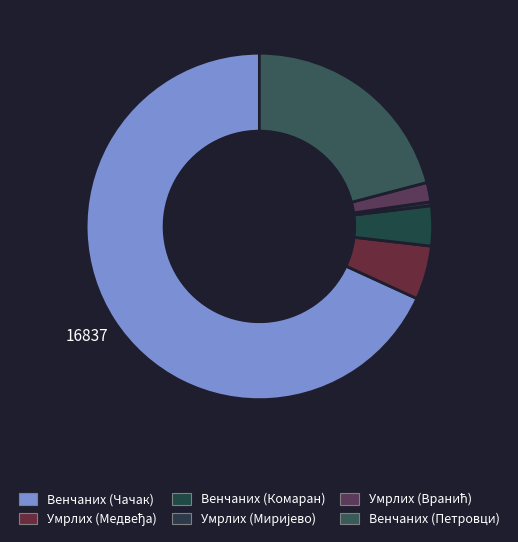

How many segments does this pie chart have?

6